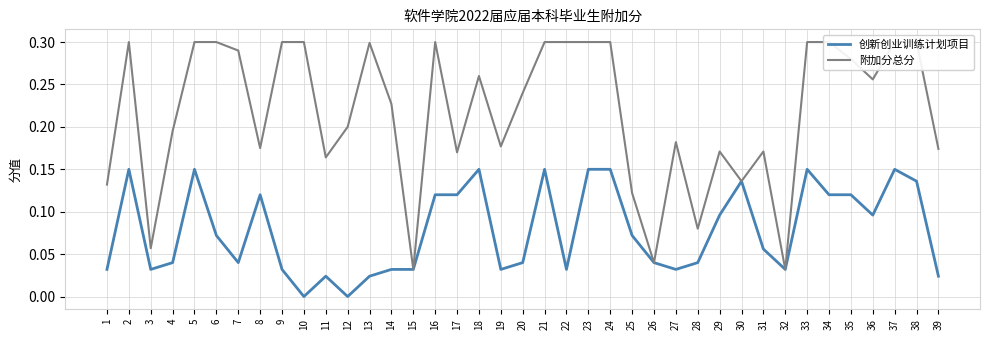

At which category does 创新创业训练计划项目 reach its first local valley?

3